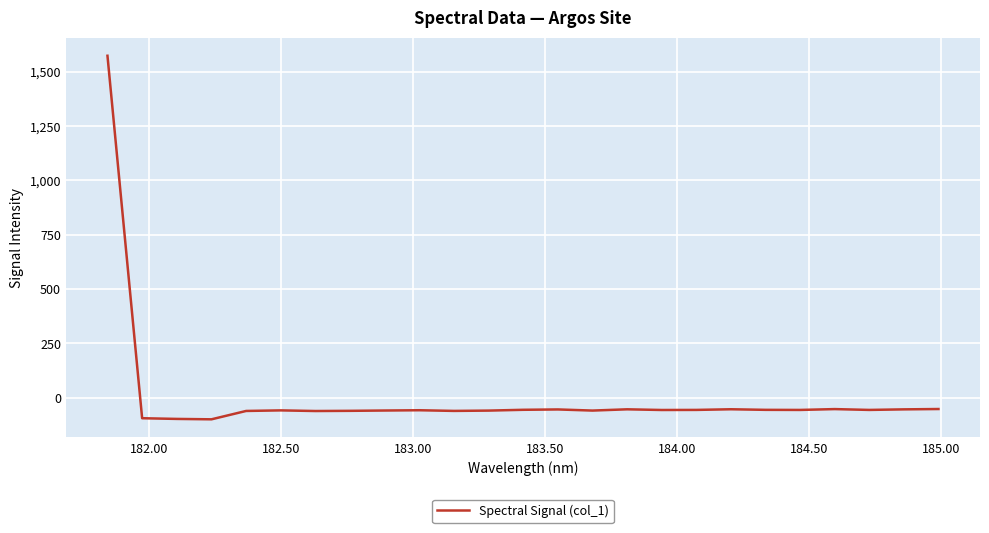

What is the difference between the maximum and minimum values?

1671.7